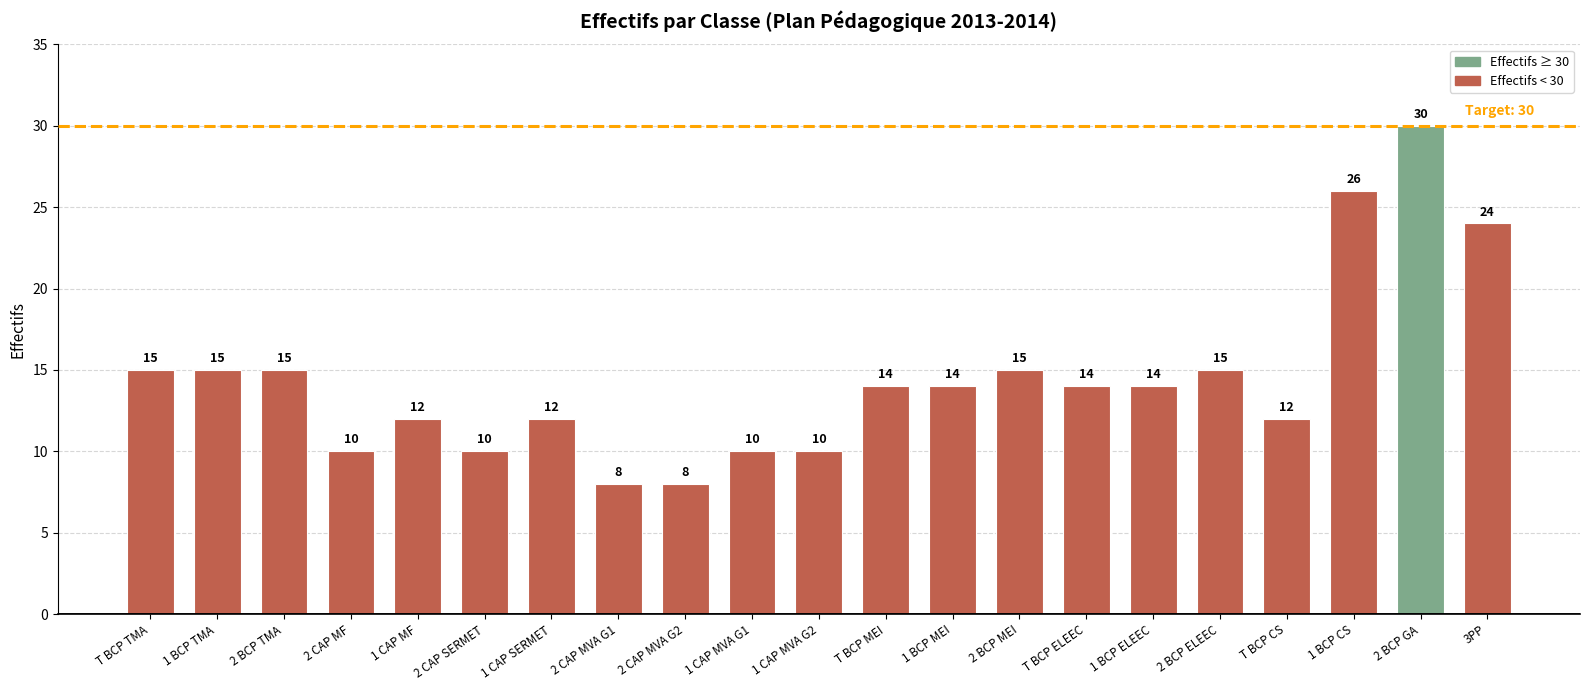

The chart shows a value of 20 at 2 BCP MEI. True or false?

False